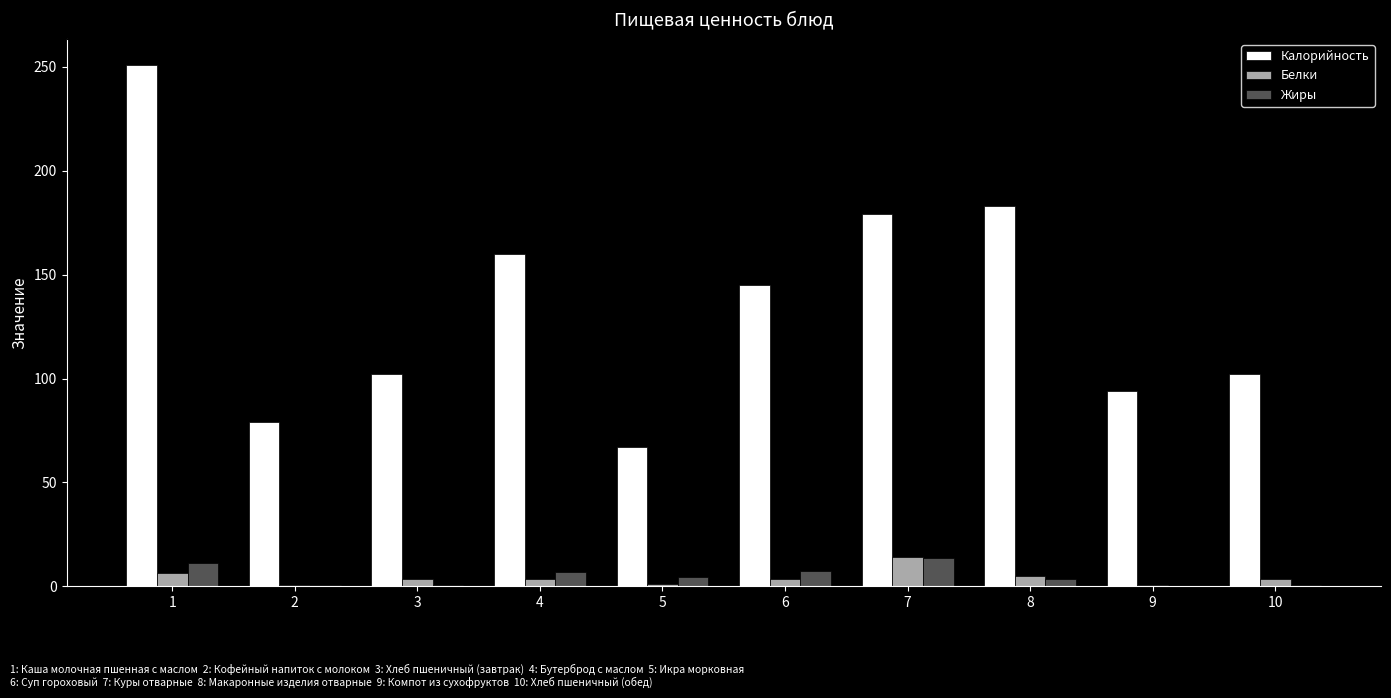

The value of Жиры at 1 is 11.4. True or false?

True